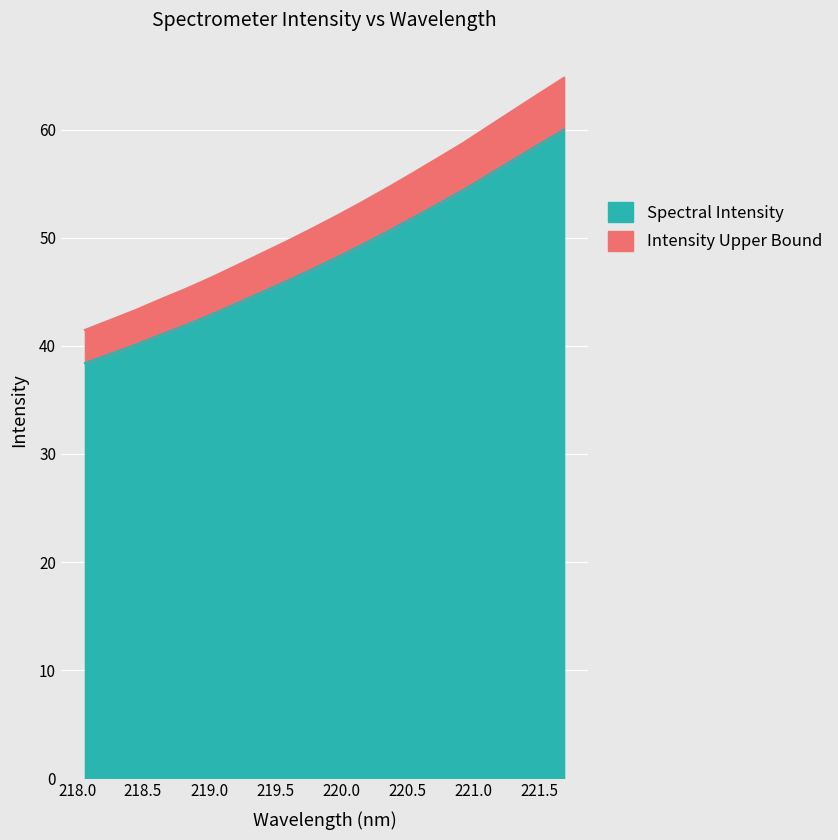

How many values exceed 48?

10